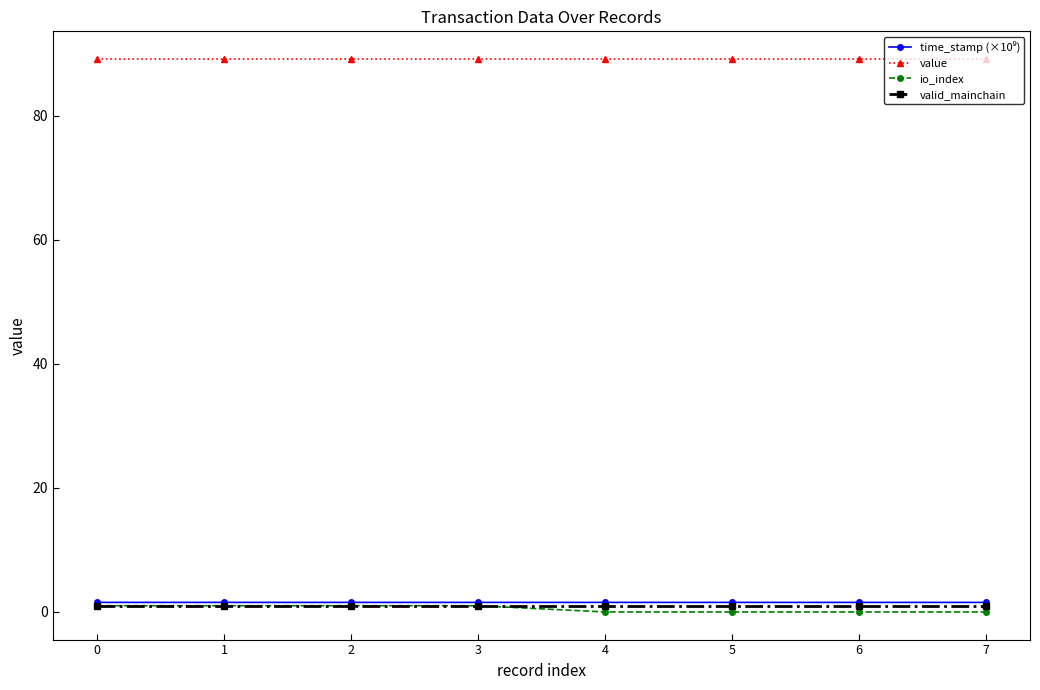

Which series has the largest total across all categories?

value